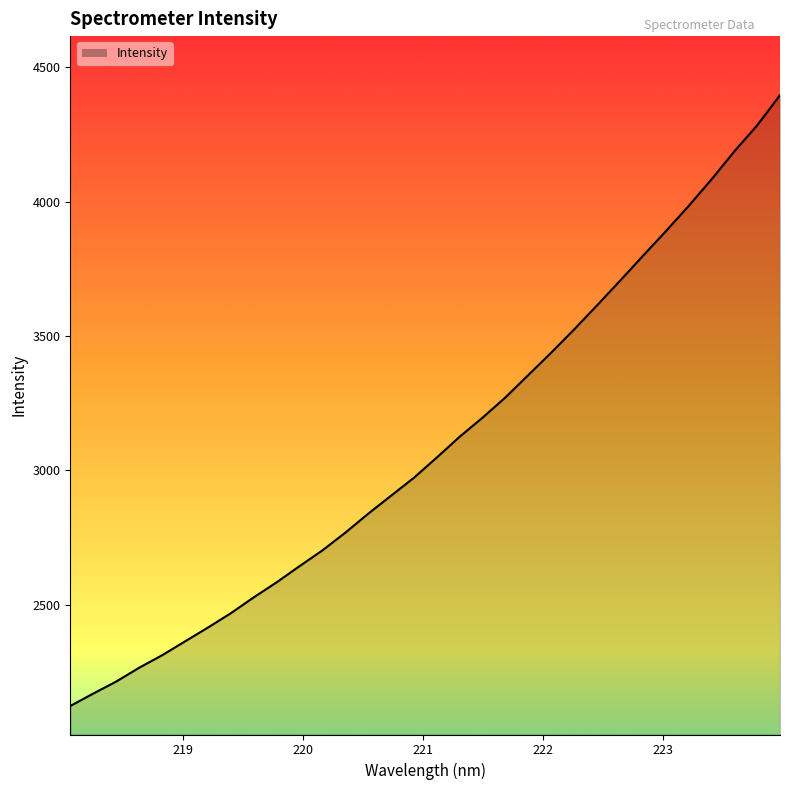

What is the maximum value shown in the chart?

4396.7